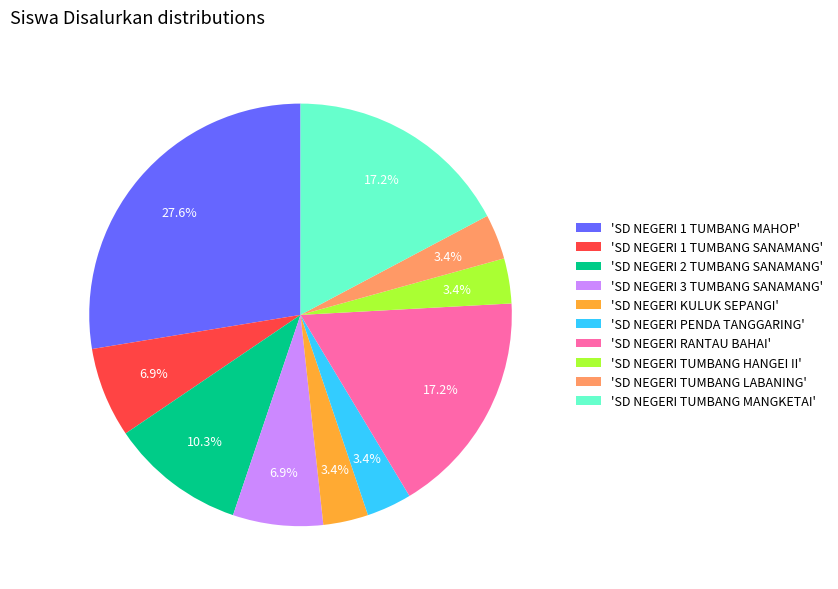

Which category has the biggest portion of the pie?

'SD NEGERI 1 TUMBANG MAHOP'